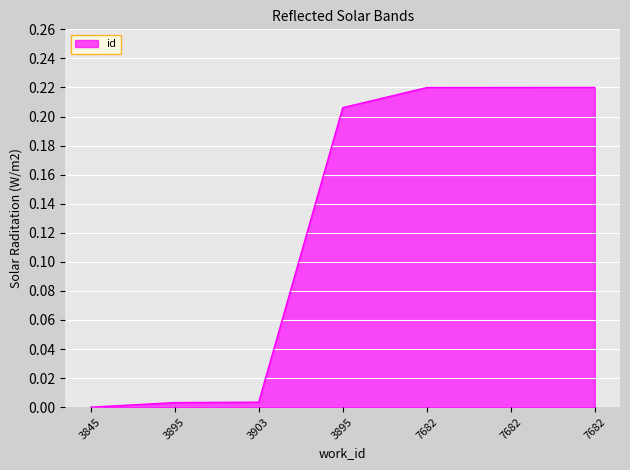

Rank the categories by value from highest to lowest.

7682, 7682, 7682, 3895, 3903, 3895, 3845